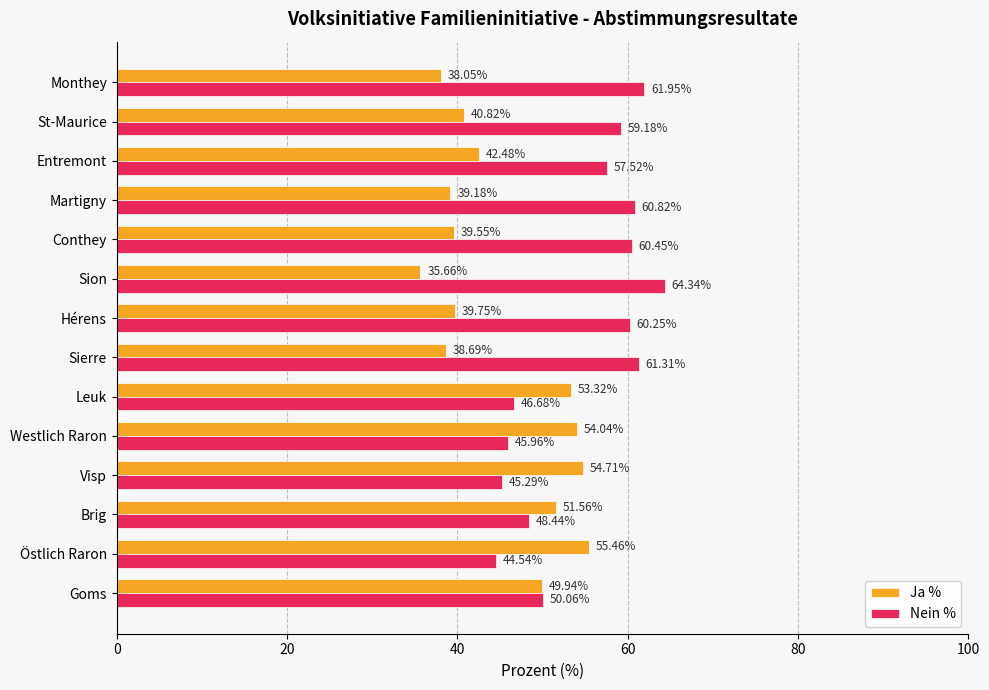

What is the highest value of the Ja % series?

55.5